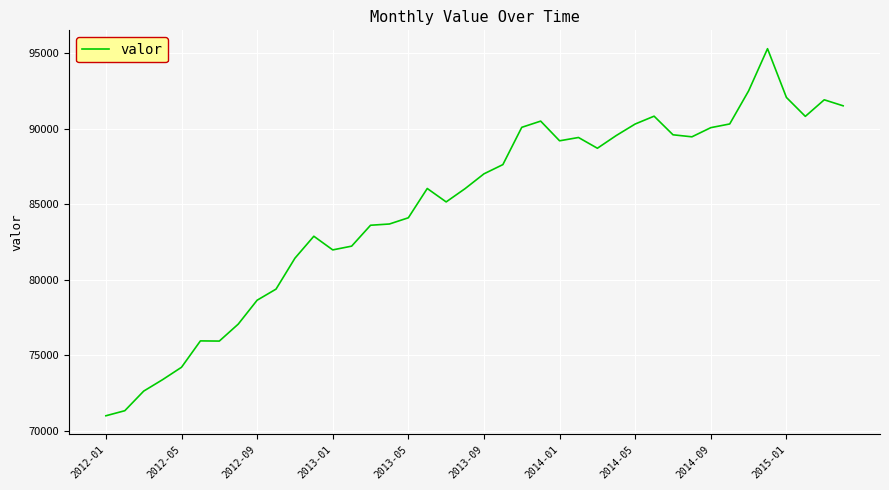

What is the minimum value shown in the chart?

70977